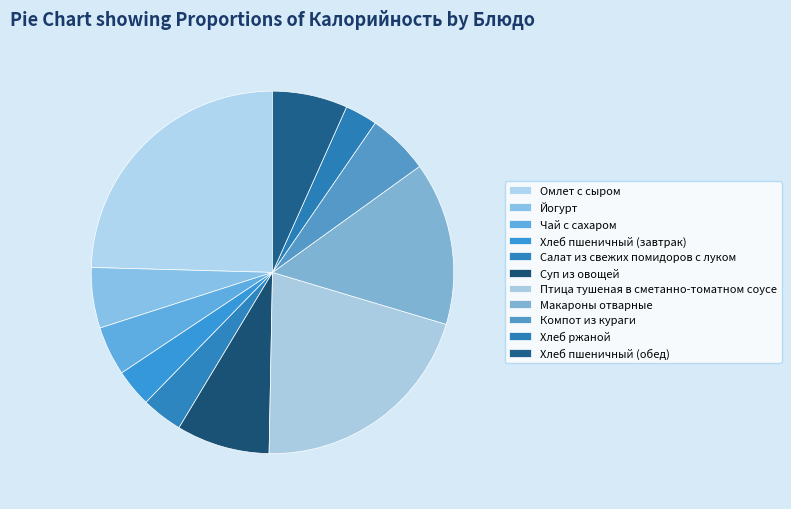

Combined, what portion of the pie is Чай с сахаром and Йогурт?

9.8%